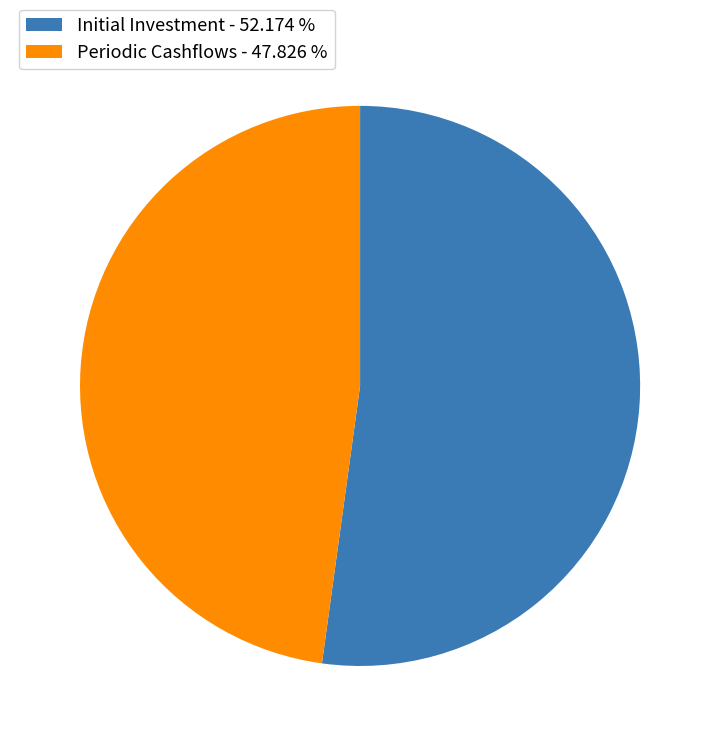

Between Periodic Cashflows - 47.826 % and Initial Investment - 52.174 %, which is larger?

Initial Investment - 52.174 %